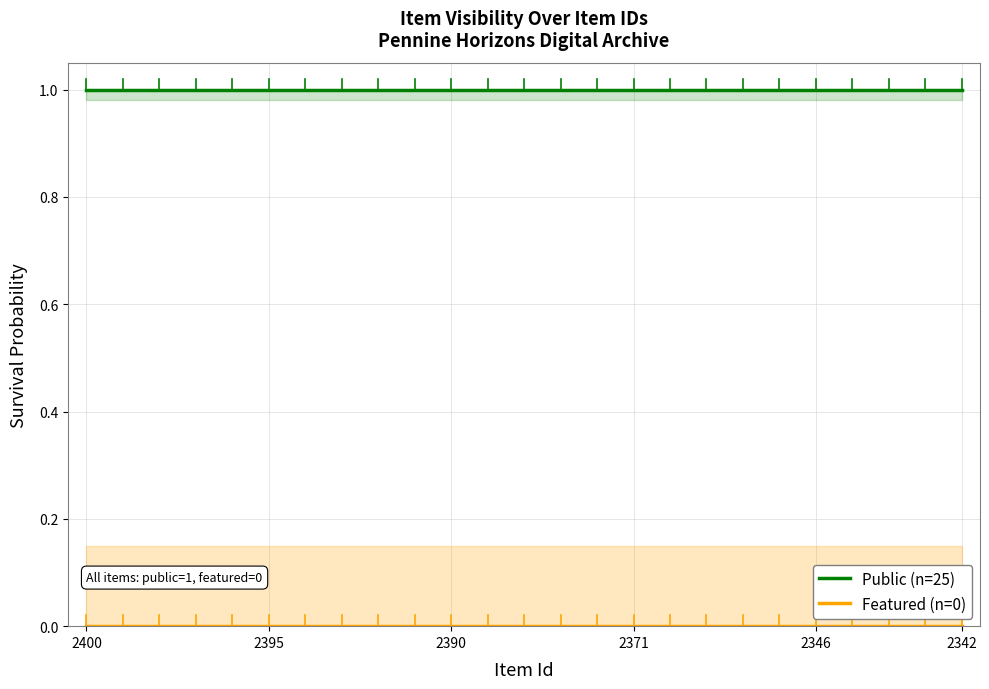

True or false: Featured (n=0) and Public (n=25) intersect in this chart.

False